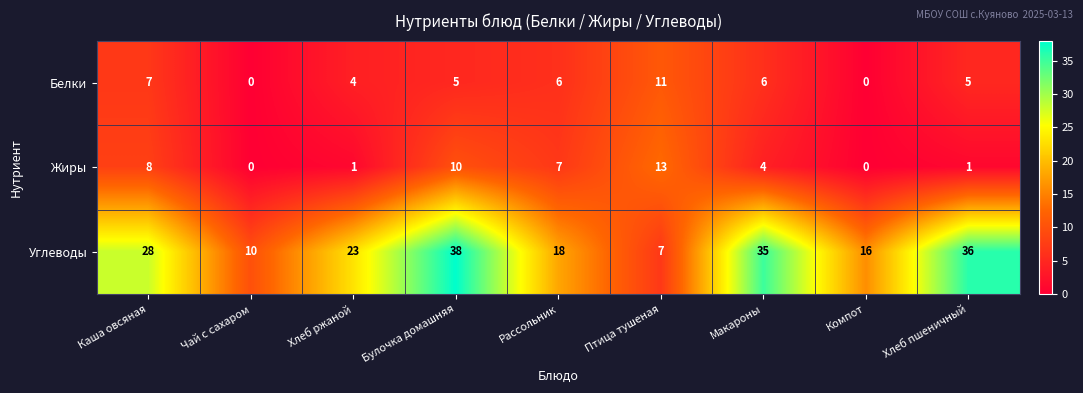

Rank the series at Булочка домашняя from highest to lowest value.

Углеводы, Жиры, Белки